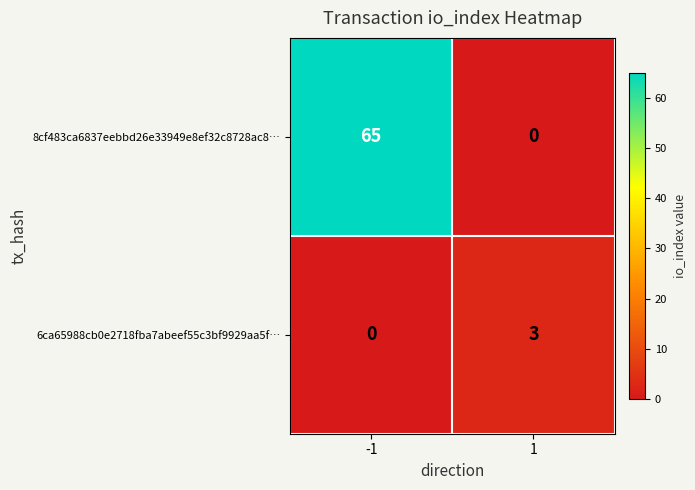

Count the number of data series in this chart.

2